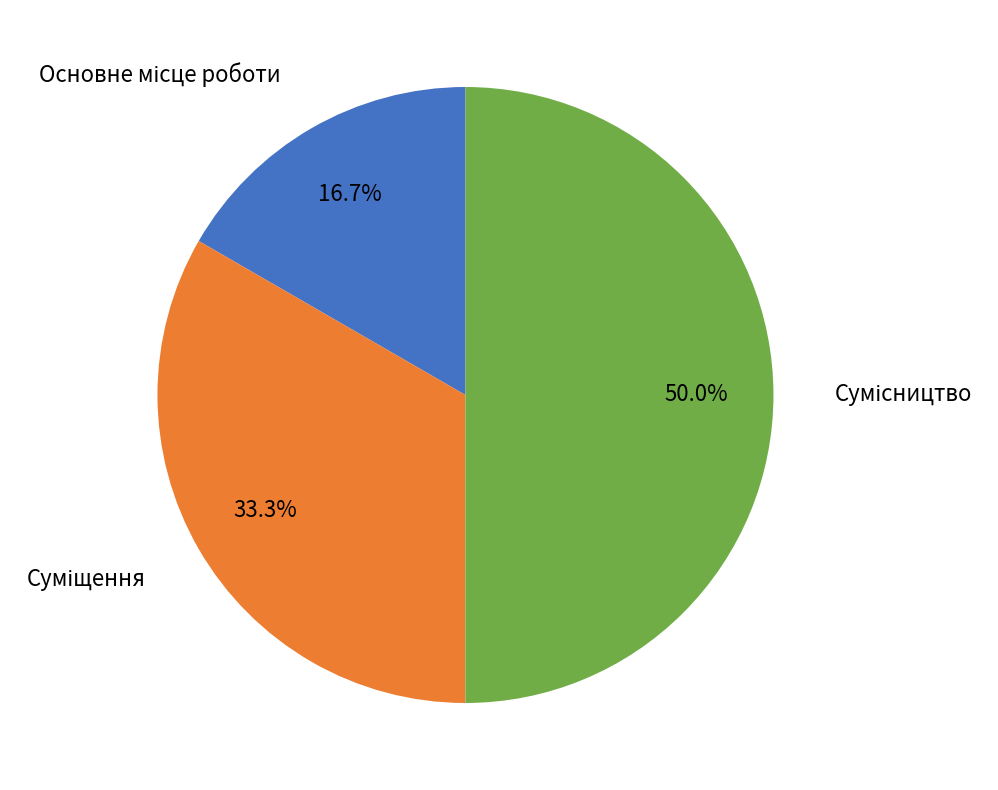

Is it true that Основне місце роботи is 17% of the pie?

True